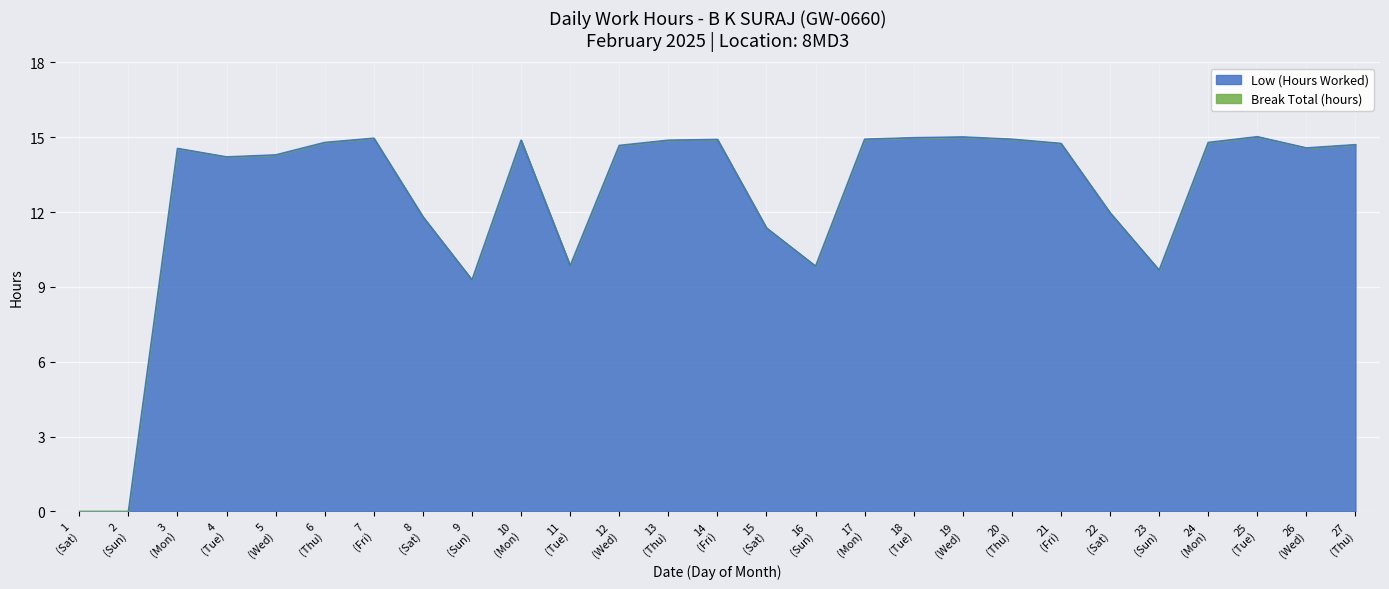

What is the difference between the maximum and minimum values?

15.0